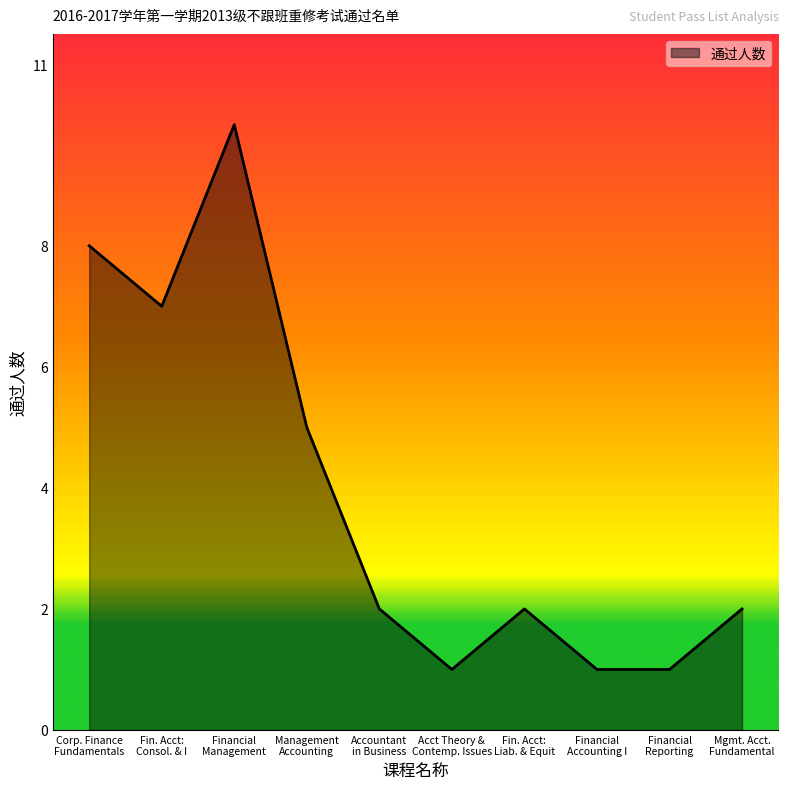

What is the difference between the maximum and minimum values?

9